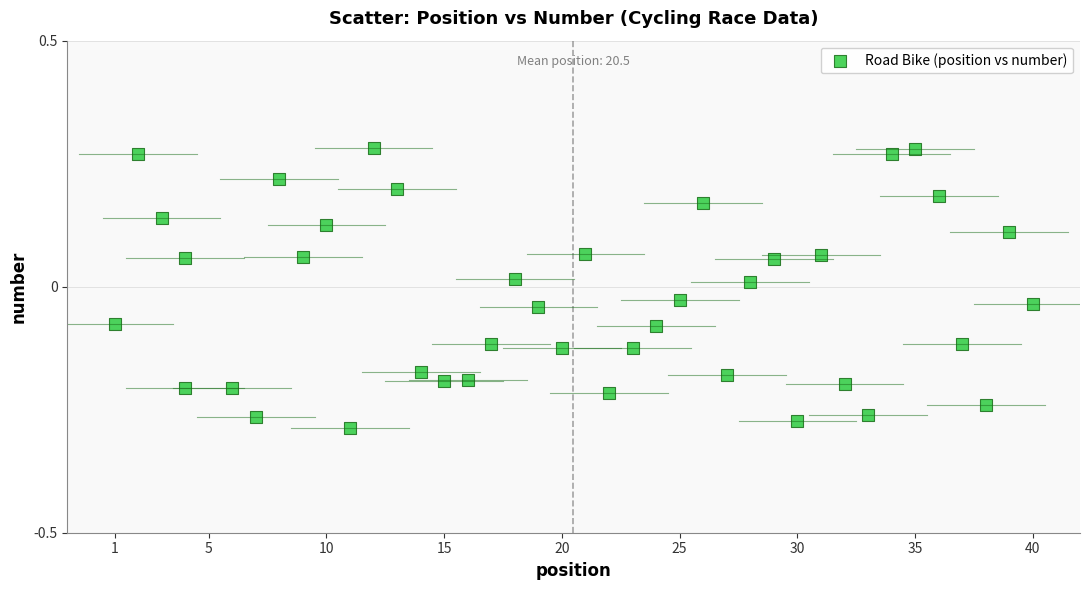

What is the range of Y values (max minus min)?

0.6